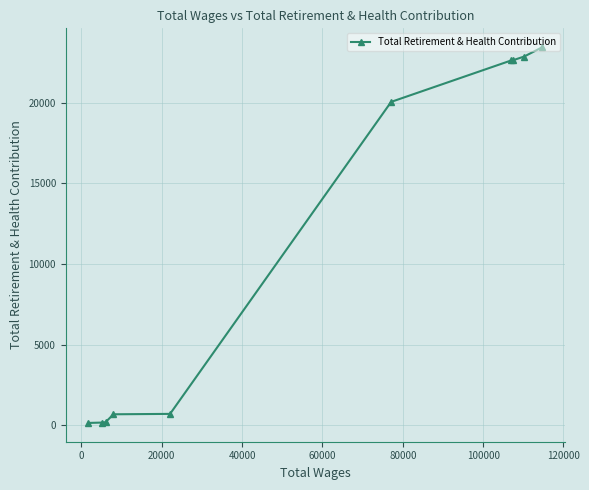

What is the average value?

11349